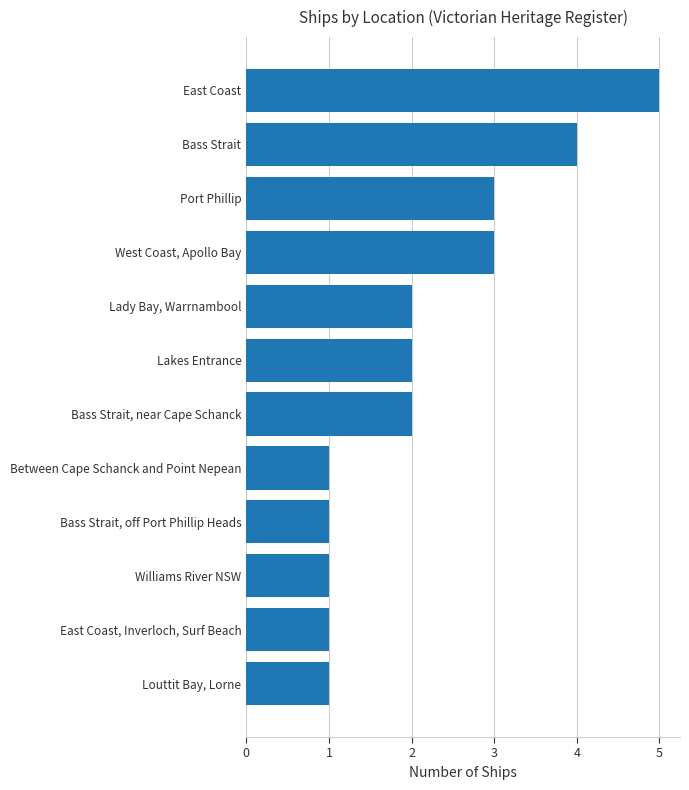

The chart shows a value of 2 at Bass Strait, near Cape Schanck. True or false?

True